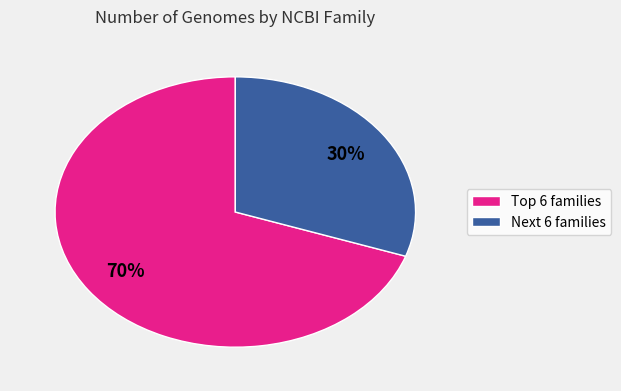

To the nearest percent, what is the average slice percentage?

50%